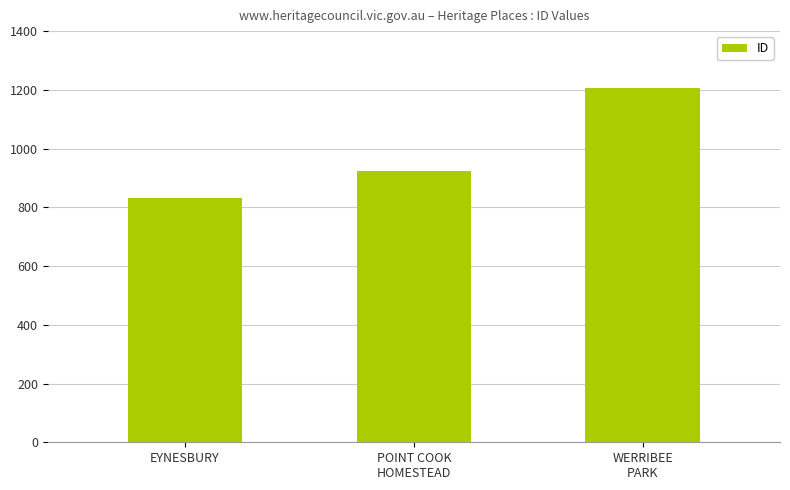

Which label corresponds to the smallest value in the chart?

EYNESBURY